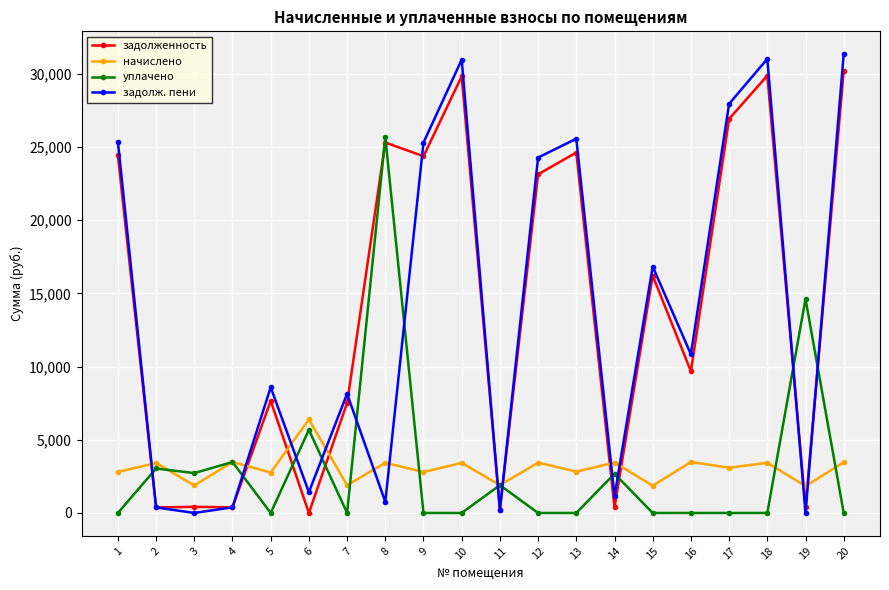

Where is the first local maximum for задолж. пени?

5